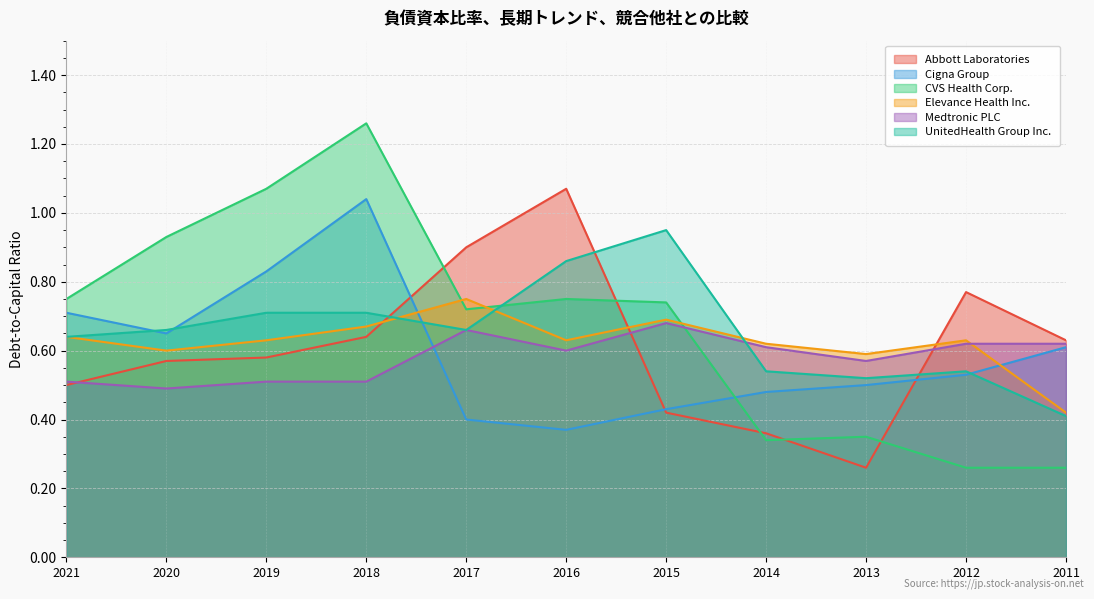

How many interior local valleys does the CVS Health Corp. series have?

2